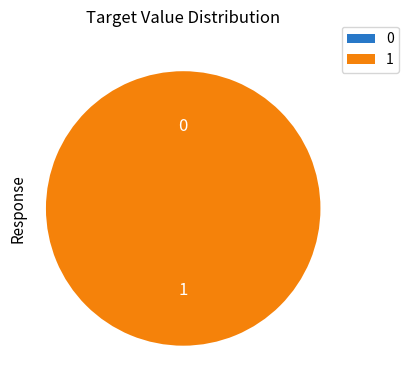

To the nearest percent, what is the average slice percentage?

50%